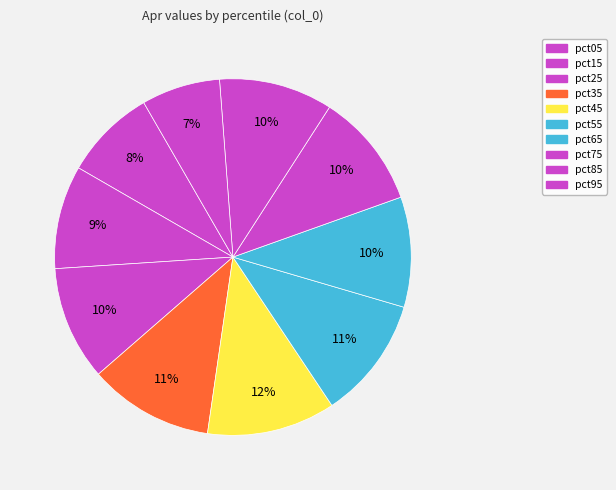

Is pct65 the majority of the pie?

No